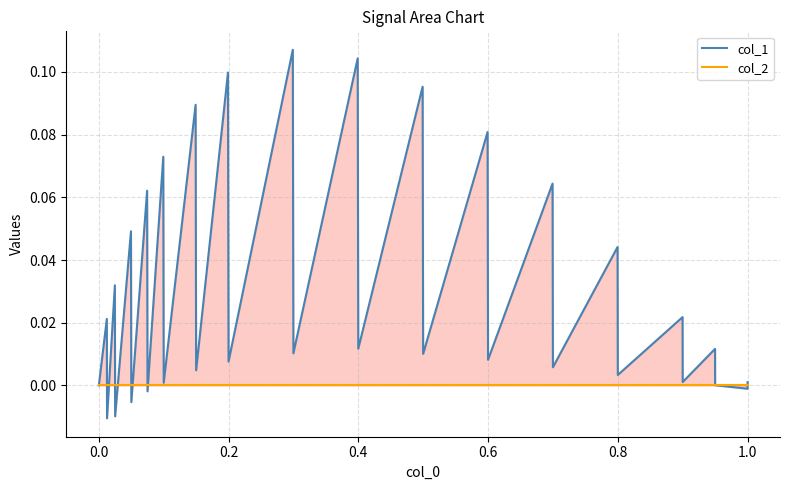

At how many categories does at least one series exceed 0?

27